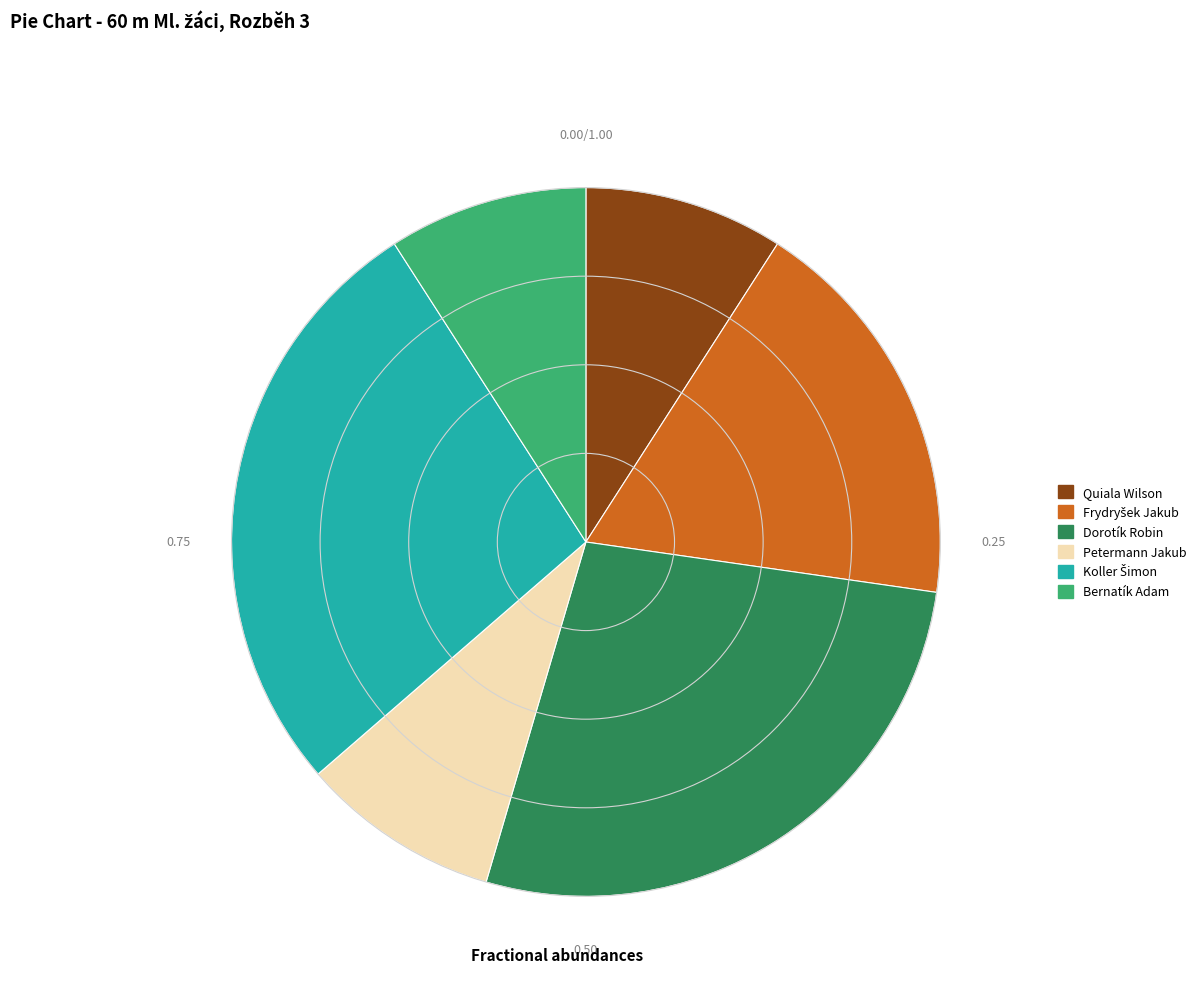

Does Bernatík Adam represent more than half of the total?

No